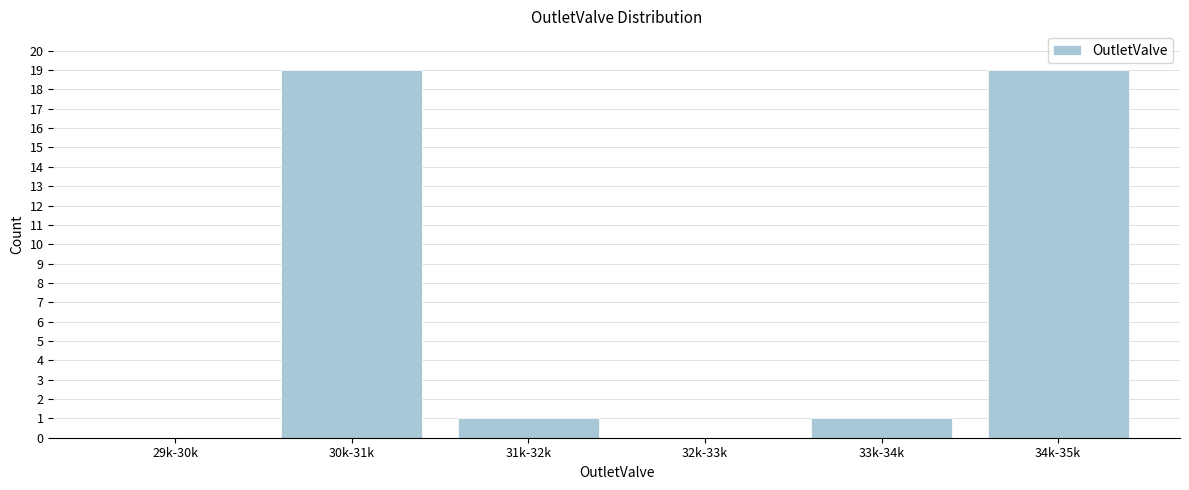

What is the change in value from 29k-30k to 33k-34k?

+1